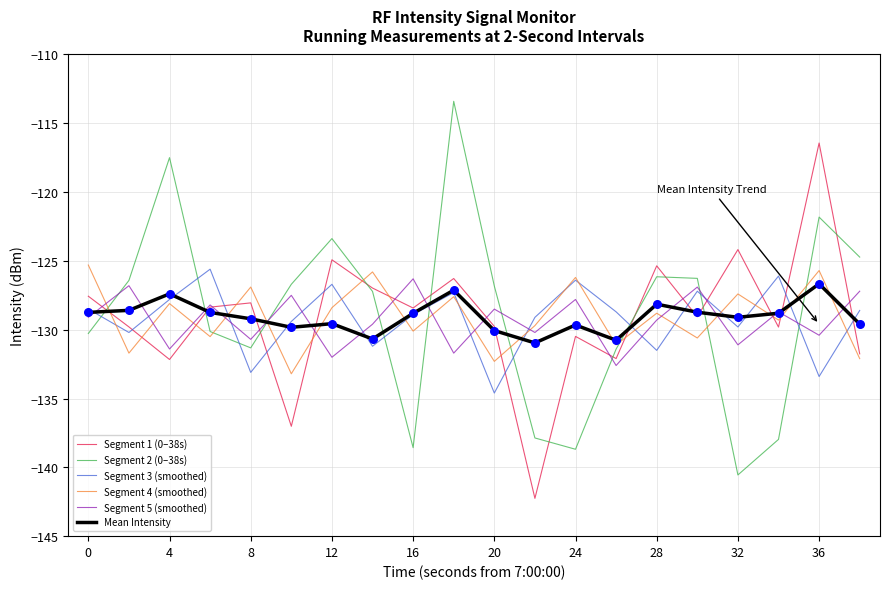

What is the smallest value displayed?

-142.3